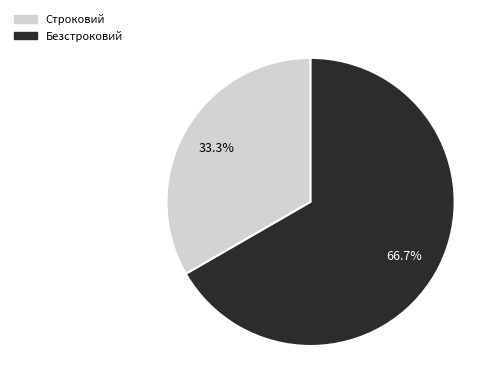

To the nearest percent, what is the average slice percentage?

50%